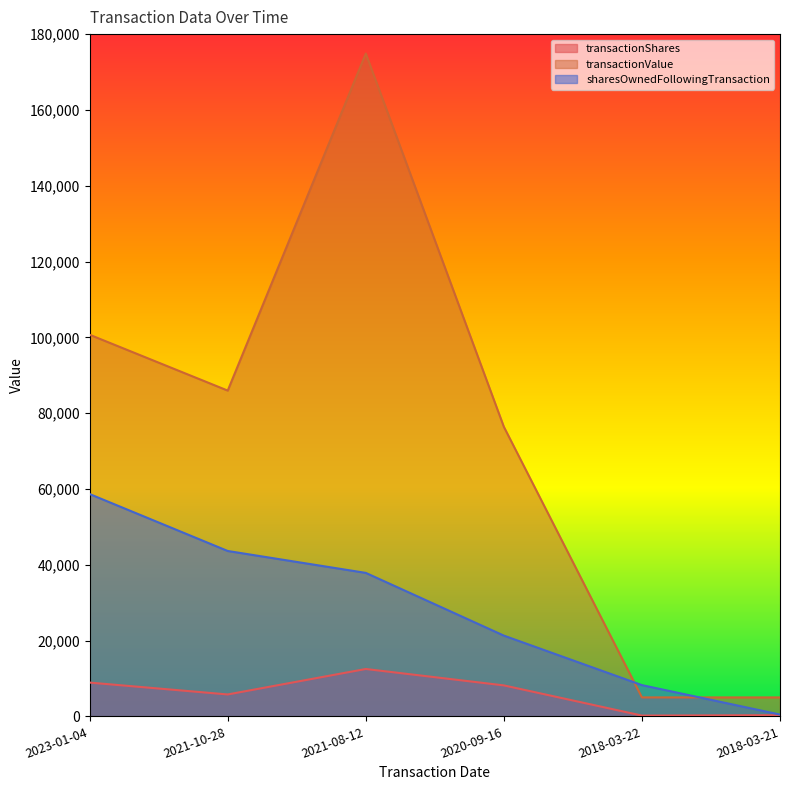

The value of transactionValue at 2021-08-12 is 174875. True or false?

True